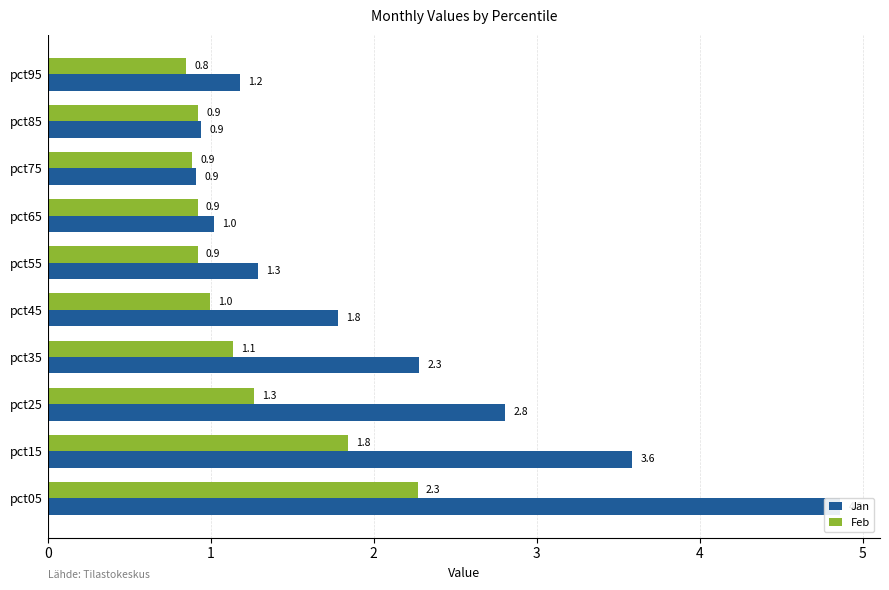

What is the spread (max minus min) of values at pct05?

2.6